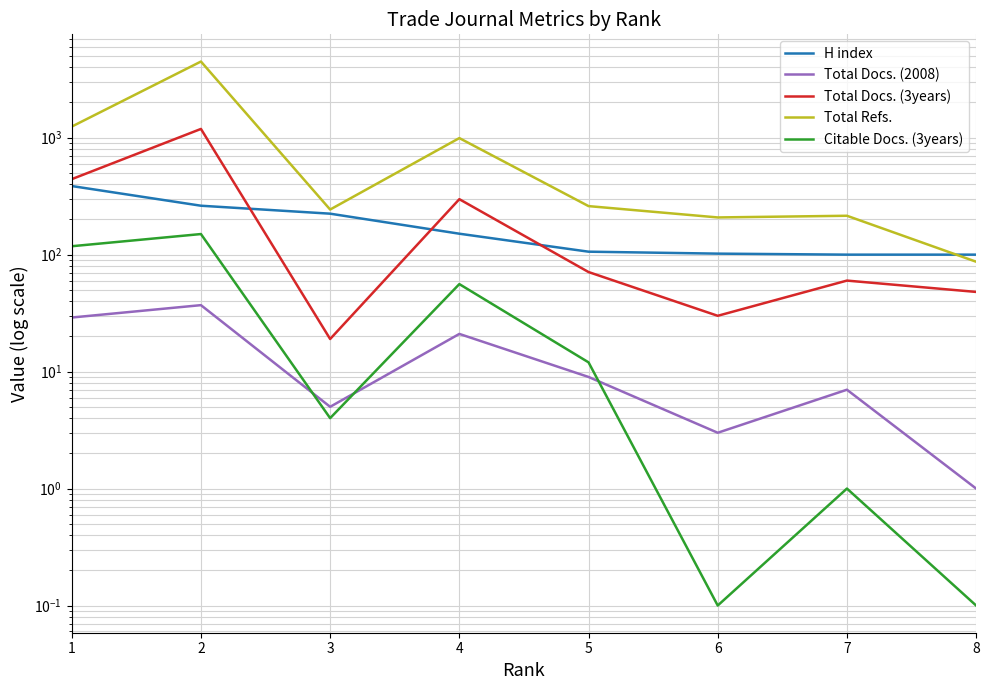

Which series has the largest range (max minus min)?

Total Refs.